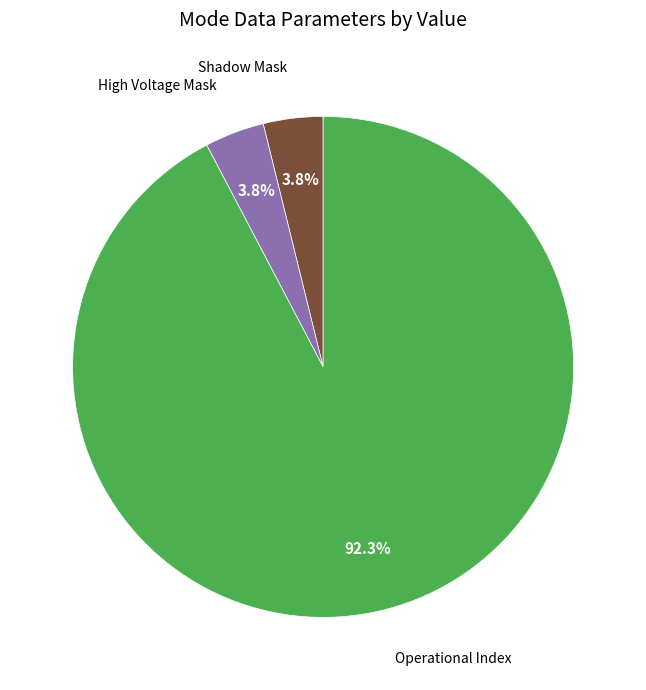

Is there any slice that represents more than half of the pie?

Yes